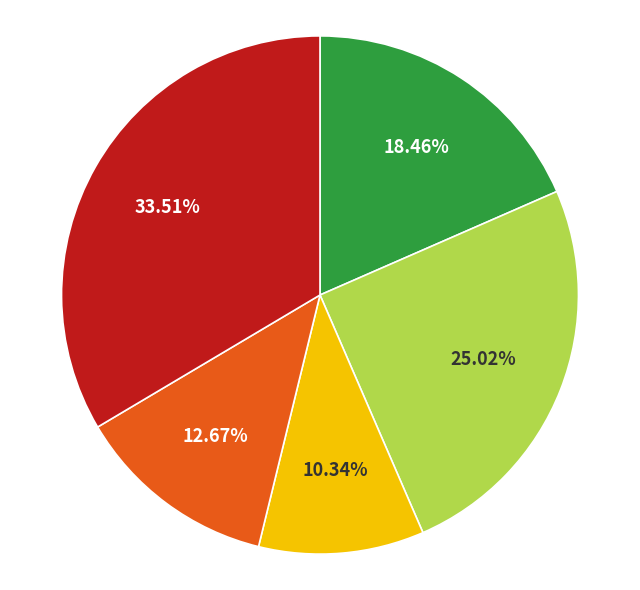

Is there any slice that represents more than half of the pie?

No